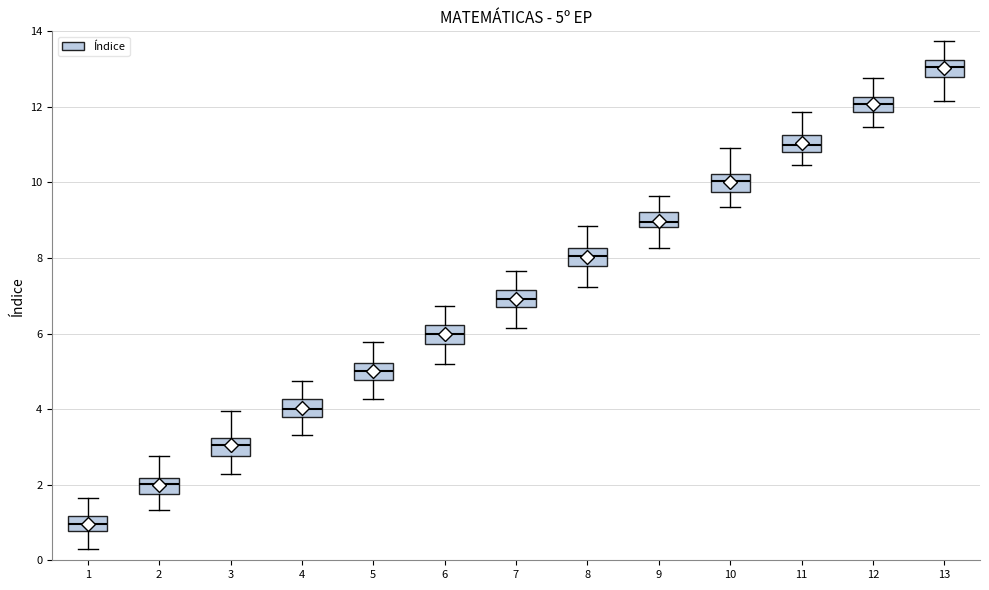

Which box's median line is the lowest?

1